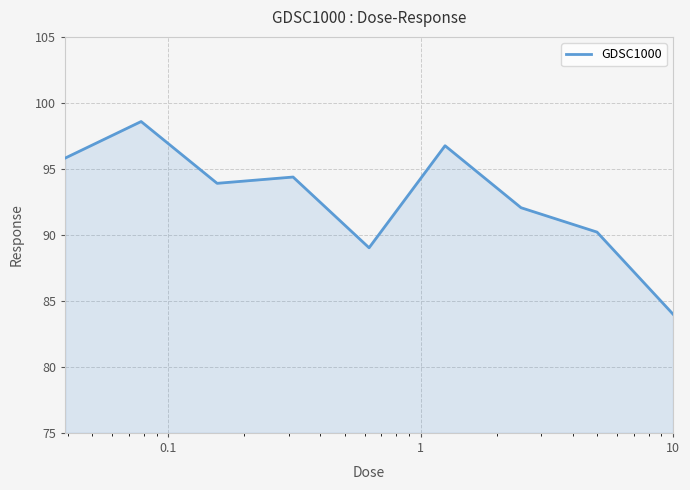

What is the difference between the maximum and minimum values?

14.6